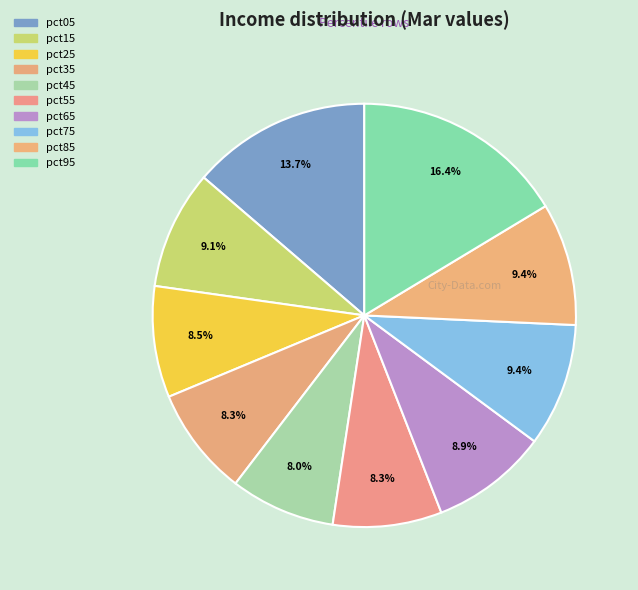

How many segments does this pie chart have?

10